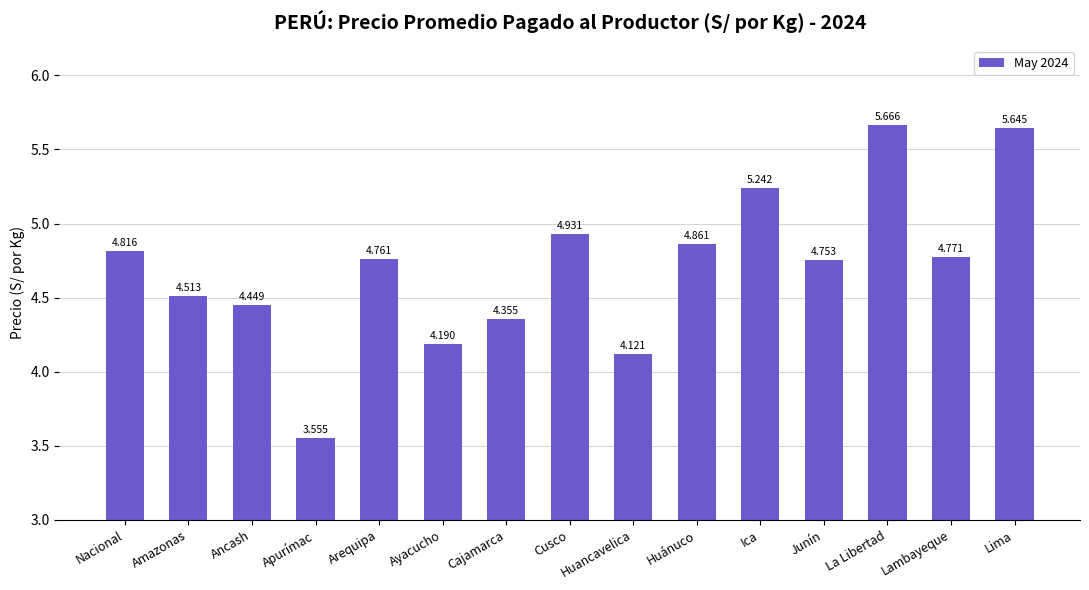

What is the difference between the maximum and minimum values?

2.1